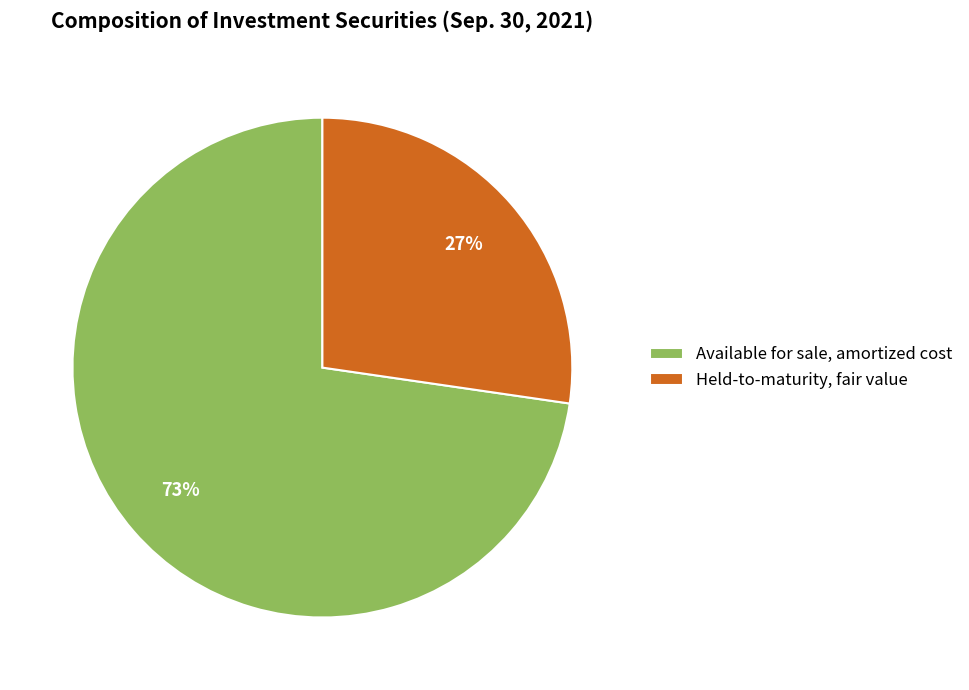

Which category has the smallest portion of the pie?

Held-to-maturity, fair value